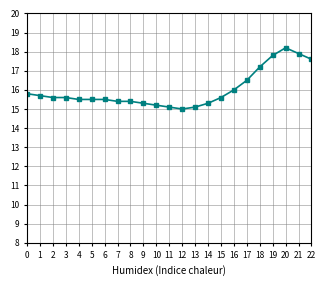

Is it true that the value at 10 is 26.0?

False